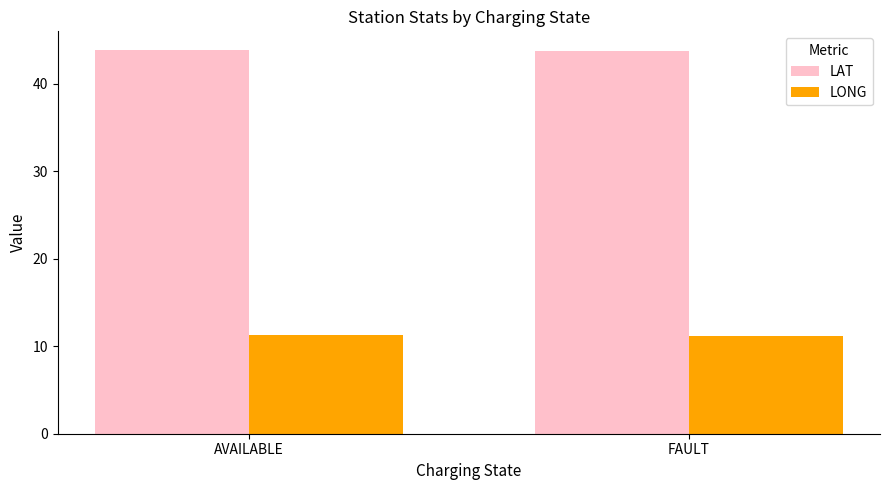

What is the sum of the LONG values at AVAILABLE and FAULT?

22.5